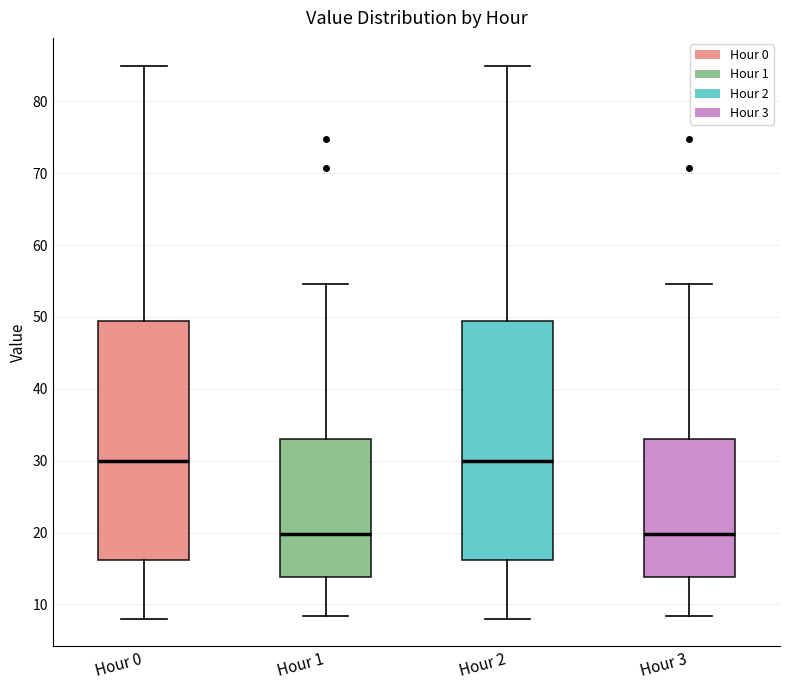

Reading left to right, transcribe this box plot: for each box, give where its median line is, the range the box spans, and where its two whiskers end, as read against the y-axis. The values are not printed on the chart, so give them approximately, as read against the axis.

Hour 0: median 30, box 16 to 49, whiskers 8 to 85
Hour 1: median 20, box 14 to 33, whiskers 8 to 55
Hour 2: median 30, box 16 to 49, whiskers 8 to 85
Hour 3: median 20, box 14 to 33, whiskers 8 to 55